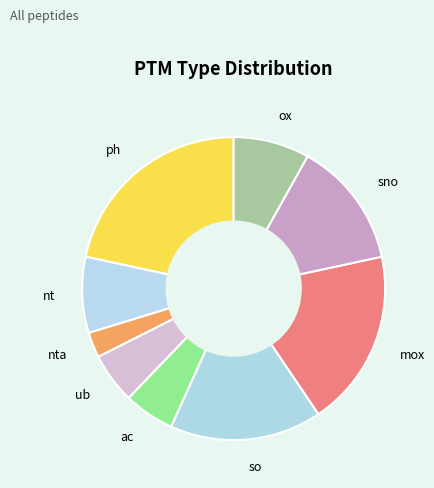

Which slice is the largest?

ph